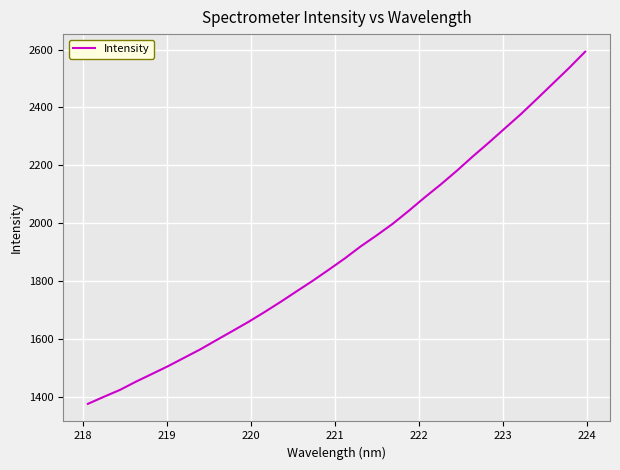

What is the sum of all values?

60886.7